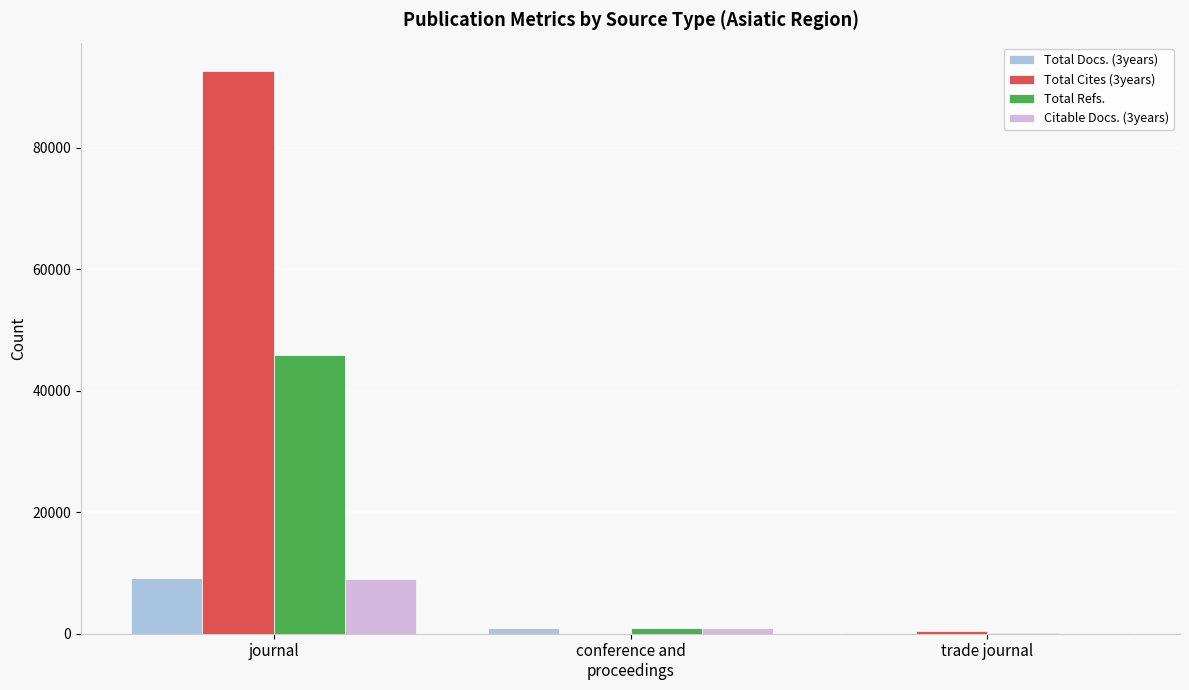

At which category is the sum across all series the highest?

journal